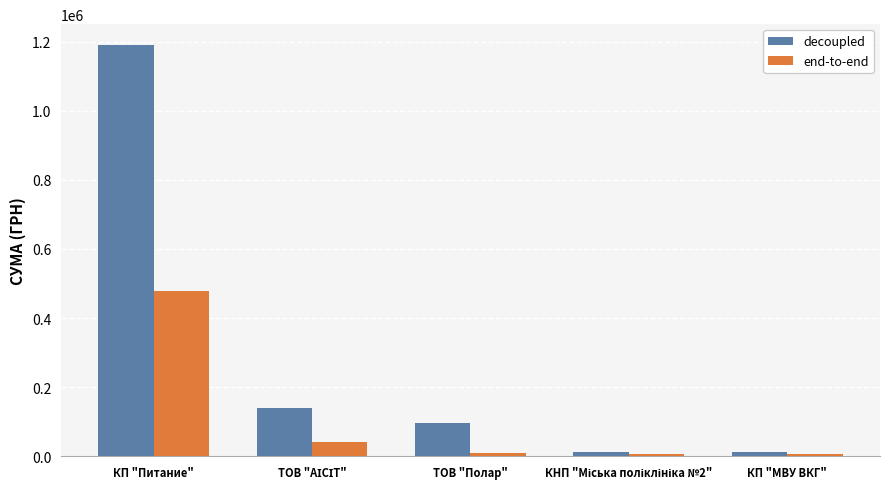

What is the average value of the end-to-end series?

108504.5